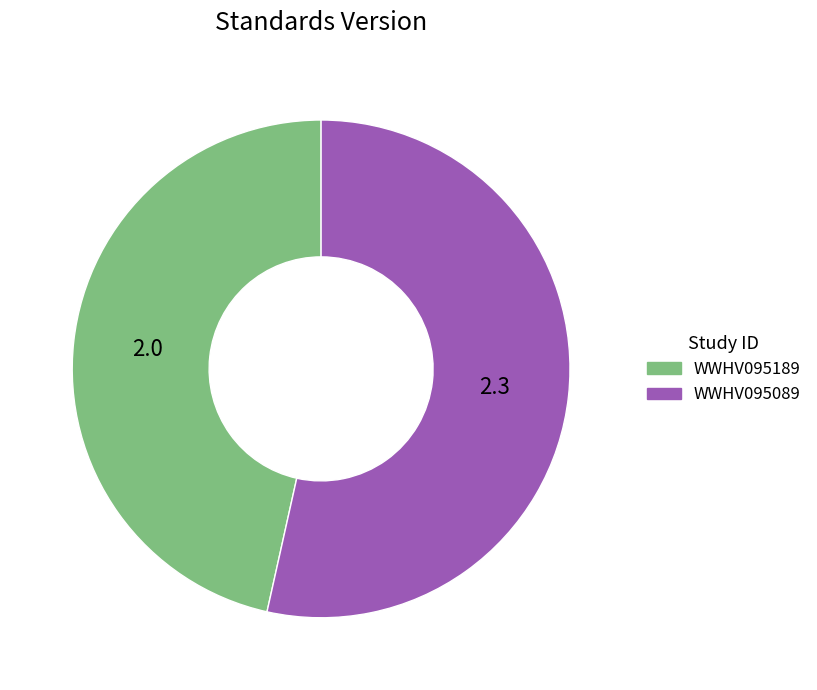

Is the sum of WWHV095189 and WWHV095089 greater than half?

Yes